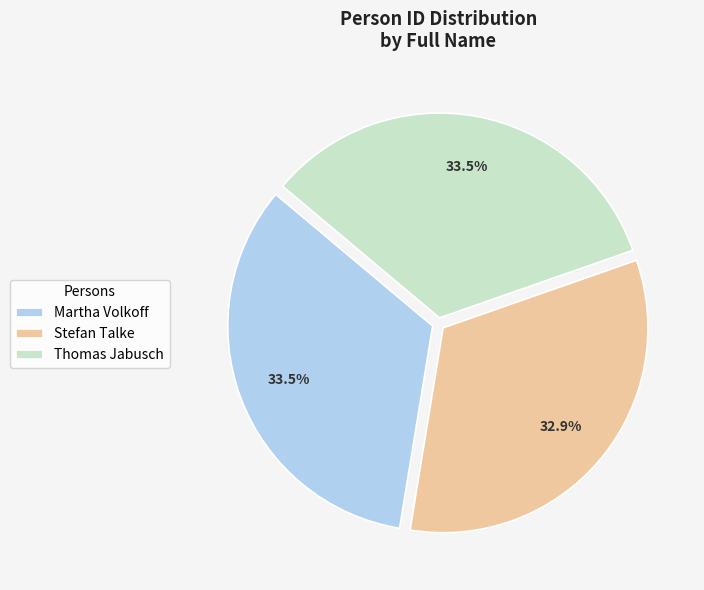

What is the smallest slice in the pie chart?

Stefan Talke